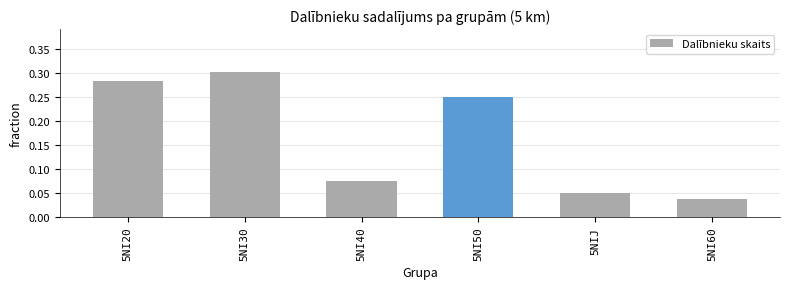

What is the average value?

0.2